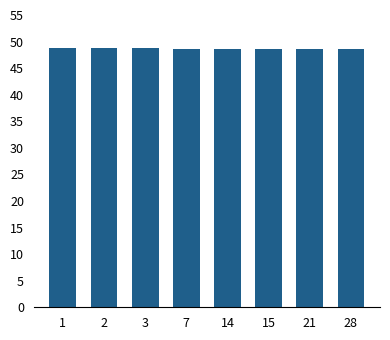

What is the sum of all values?

389.2